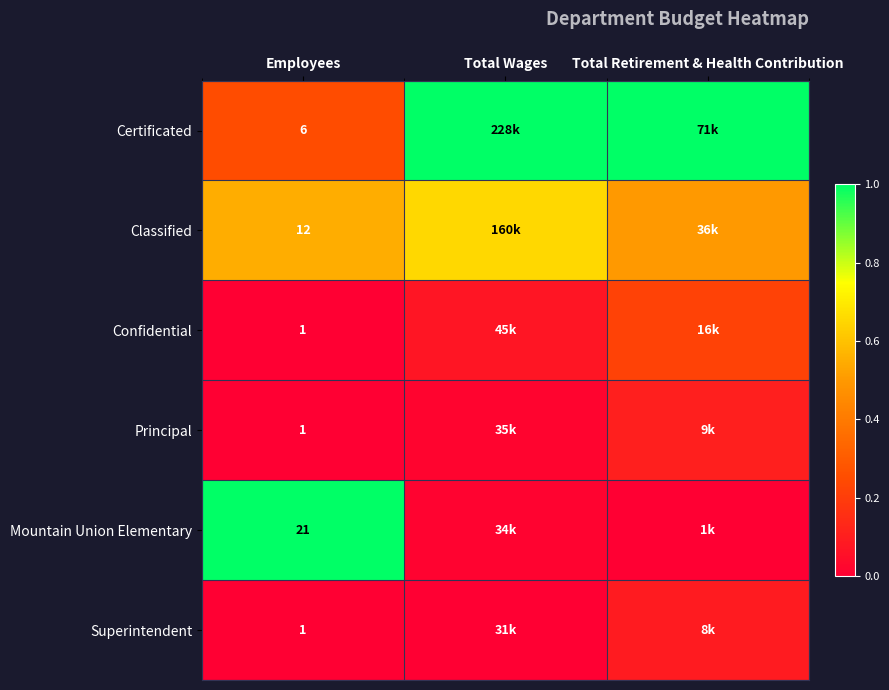

List the series in order of their peak value, lowest first.

Superintendent, Principal, Confidential, Classified, Certificated, Mountain Union Elementary